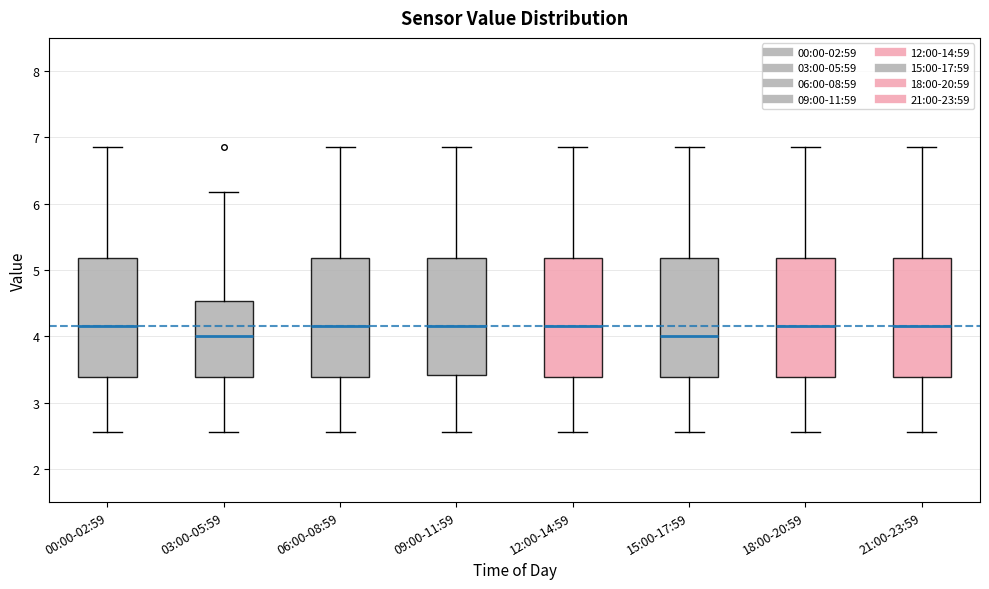

Reading left to right, read every box against the y-axis: the position of its median line, the range the box covers, and the ends of its whiskers. The values are not printed on the chart, so give them approximately, as read against the axis.

00:00-02:59: median 4.2, box 3.4 to 5.2, whiskers 2.6 to 6.9
03:00-05:59: median 4.0, box 3.4 to 4.5, whiskers 2.6 to 6.2
06:00-08:59: median 4.2, box 3.4 to 5.2, whiskers 2.6 to 6.9
09:00-11:59: median 4.2, box 3.4 to 5.2, whiskers 2.6 to 6.9
12:00-14:59: median 4.2, box 3.4 to 5.2, whiskers 2.6 to 6.9
15:00-17:59: median 4.0, box 3.4 to 5.2, whiskers 2.6 to 6.9
18:00-20:59: median 4.2, box 3.4 to 5.2, whiskers 2.6 to 6.9
21:00-23:59: median 4.2, box 3.4 to 5.2, whiskers 2.6 to 6.9